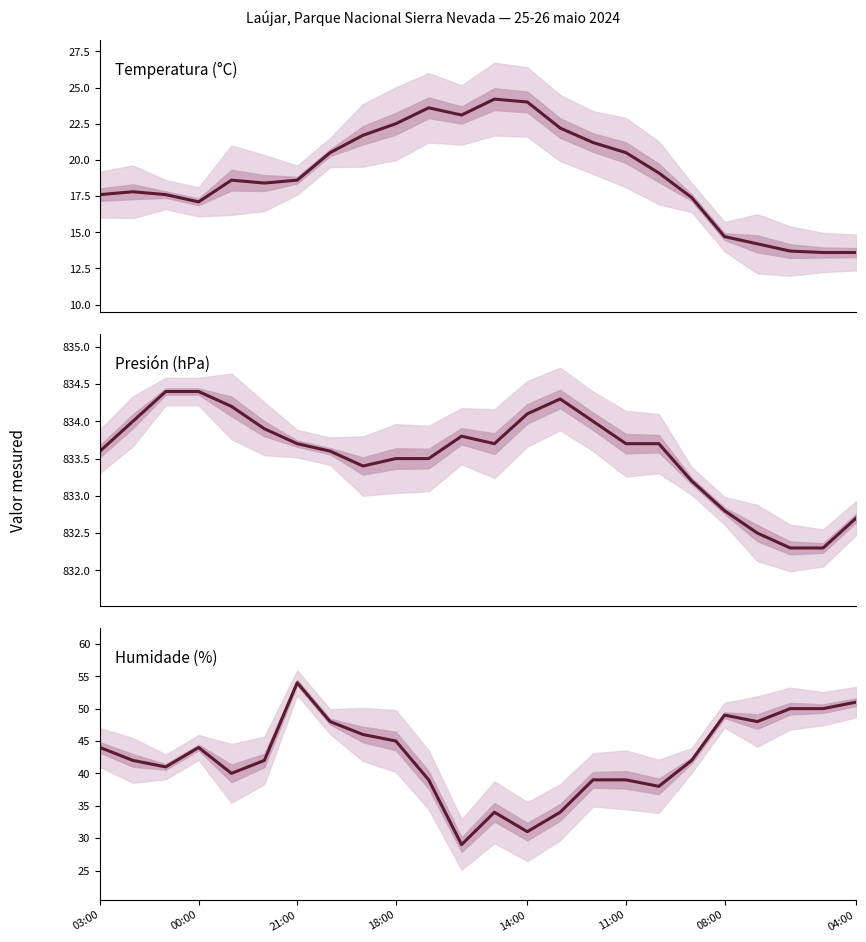

Is it true that Temperatura (°C) equals 19.1 at 17?

True